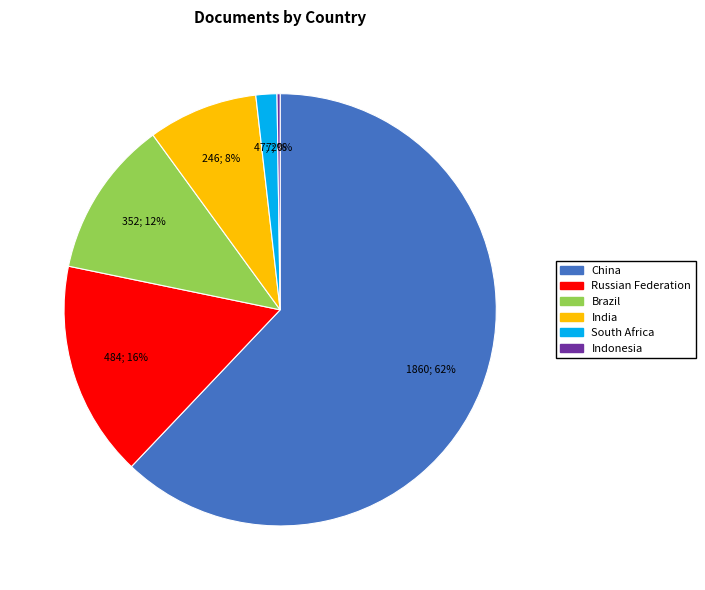

Which slice is the largest?

China